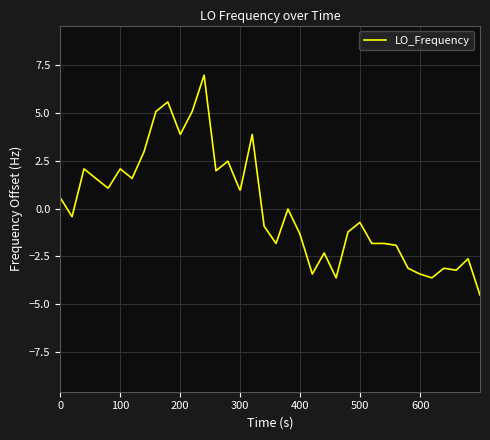

What is the maximum value shown in the chart?

7.0